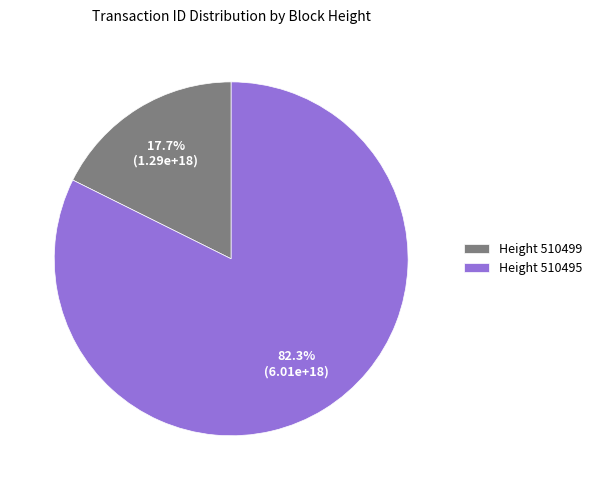

Between Height 510499 and Height 510495, which is larger?

Height 510495